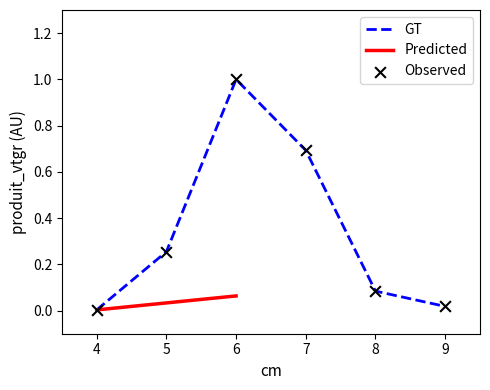

Which series reaches the maximum Y coordinate?

GT